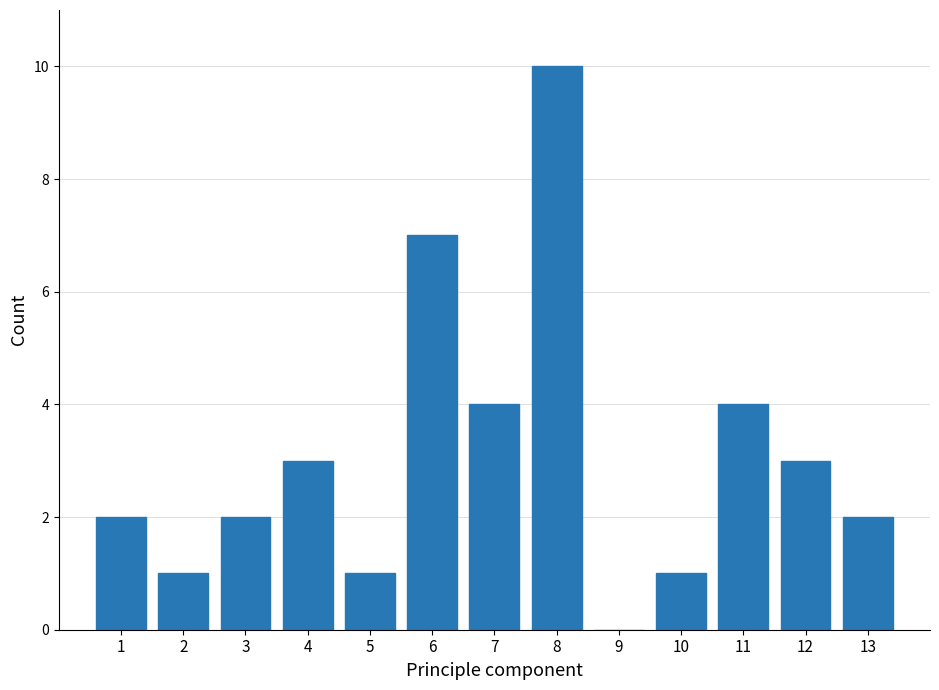

Reading left to right, transcribe all the data shown in this chart.

1=2	2=1	3=2	4=3	5=1	6=7	7=4	8=10	9=0	10=1	11=4	12=3	13=2